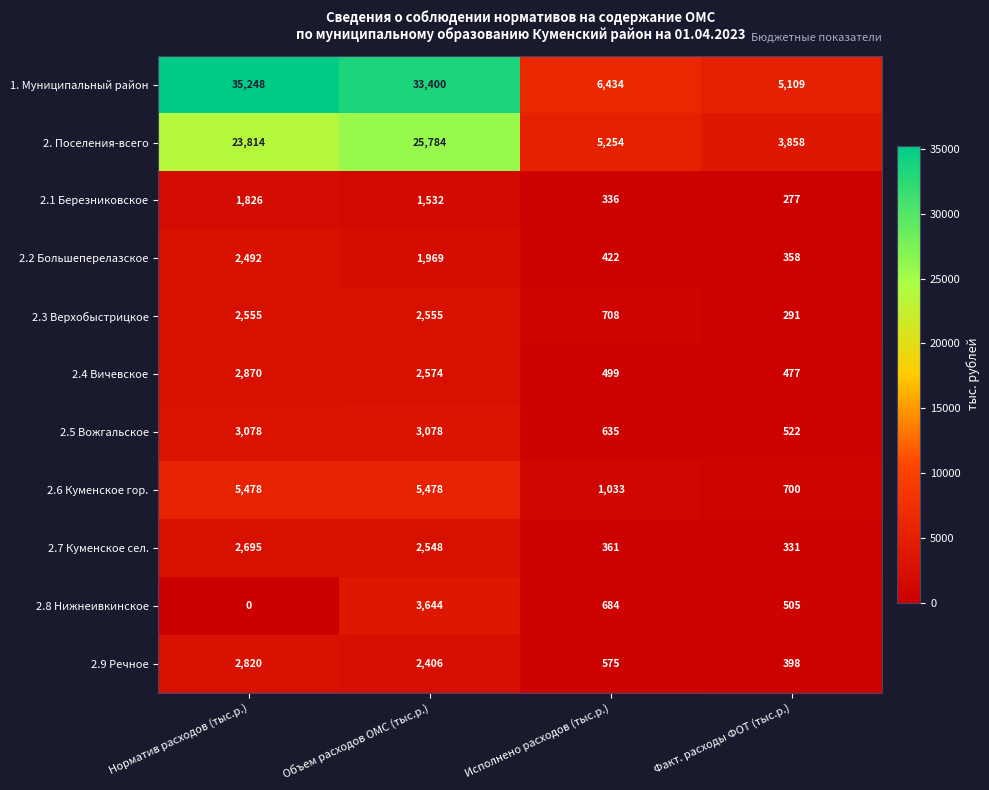

True or false: 2.8 Нижнеивкинское has a value of 505 at Факт. расходы ФОТ (тыс.р.).

True